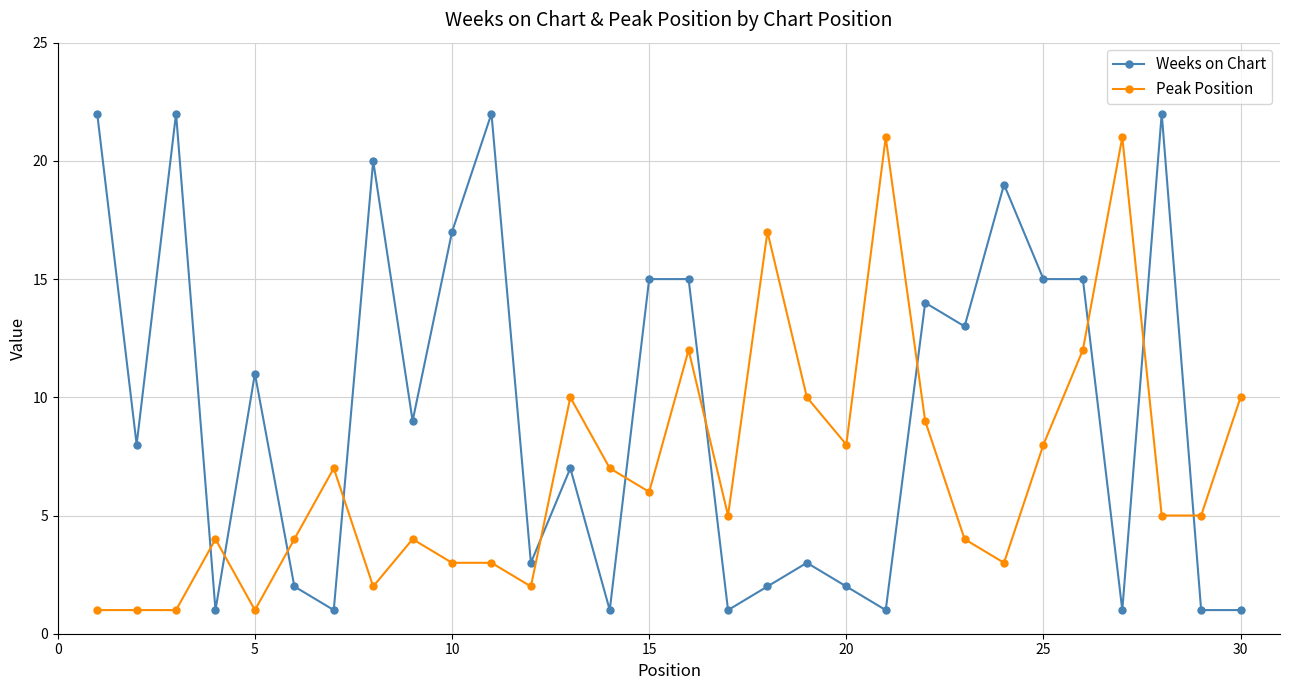

At how many categories does at least one series exceed 18?

8